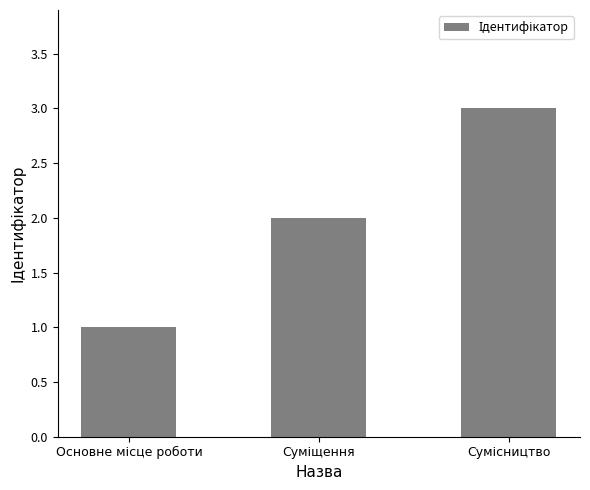

What is the greatest value displayed?

3